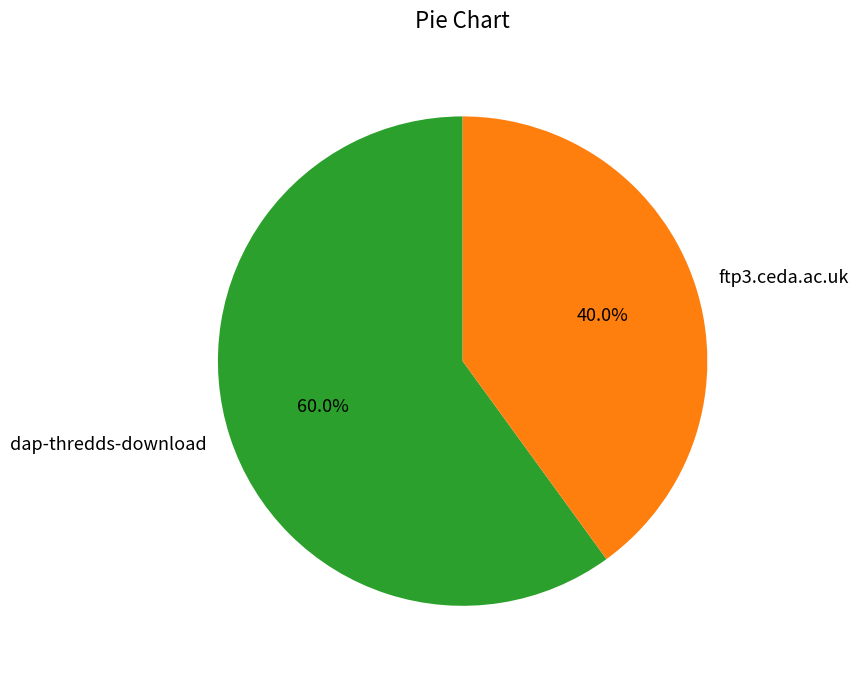

The dap-thredds-download slice represents 66% of the pie. True or false?

False